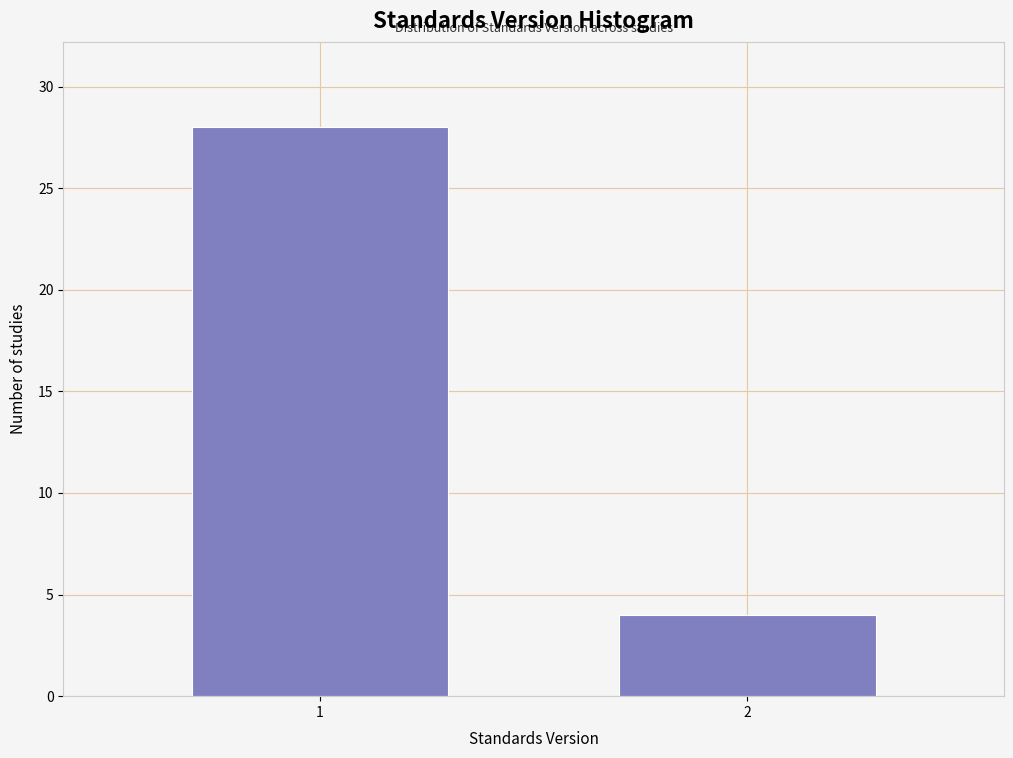

Reading left to right, list all the values displayed in this chart.

1=28	2=4